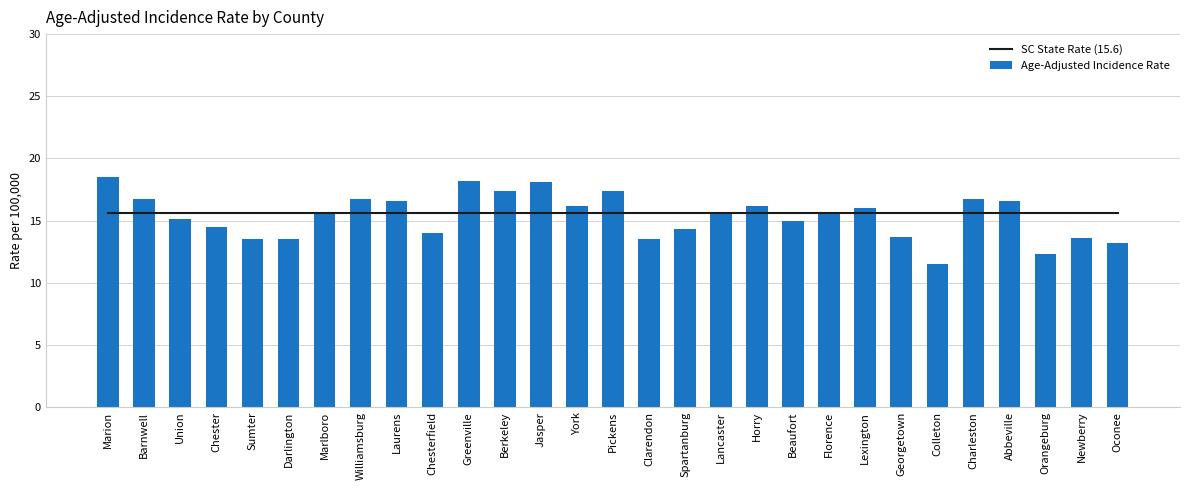

Are the bars horizontal?

No